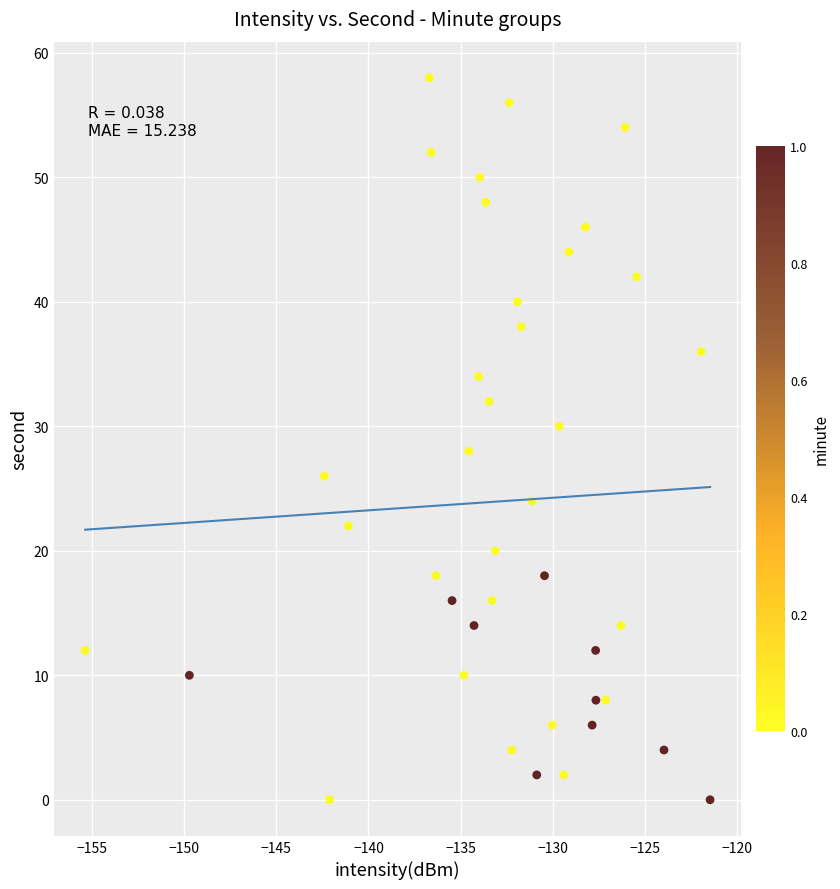

What is the range of Y values (max minus min)?

58